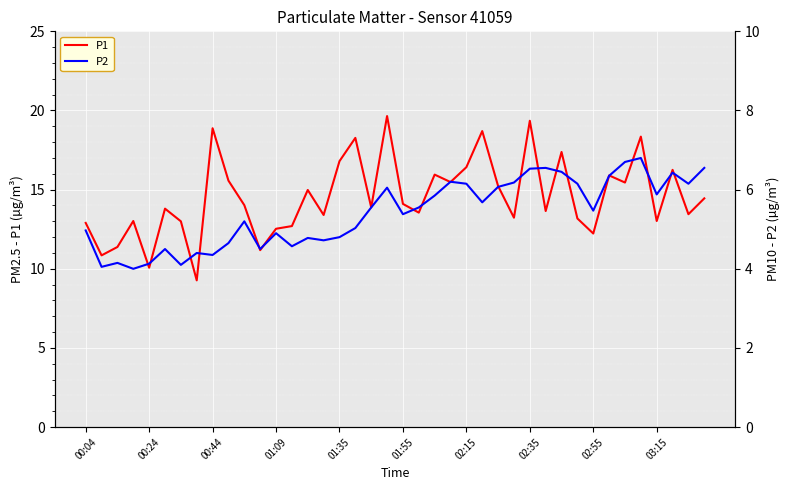

The P1 series shows 22.1 at 00:04. True or false?

False